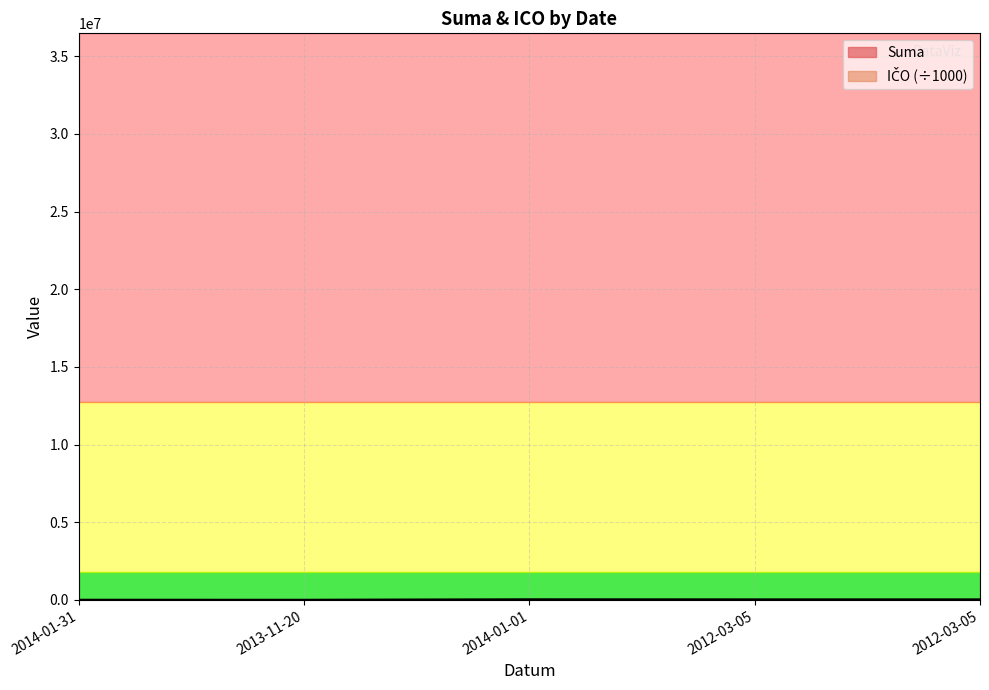

Where is the first local maximum for ICO?

2014-01-01